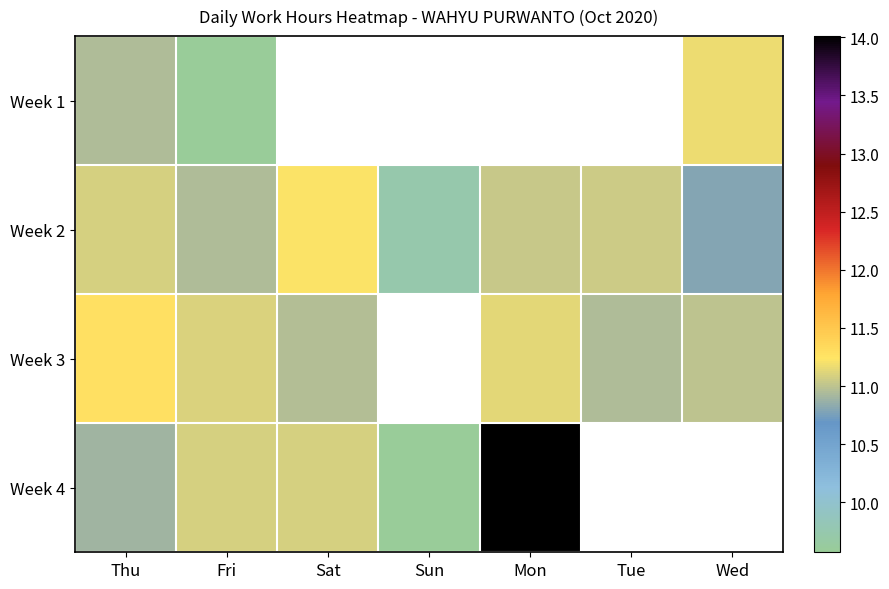

What is the minimum value for Week 2?

9.7